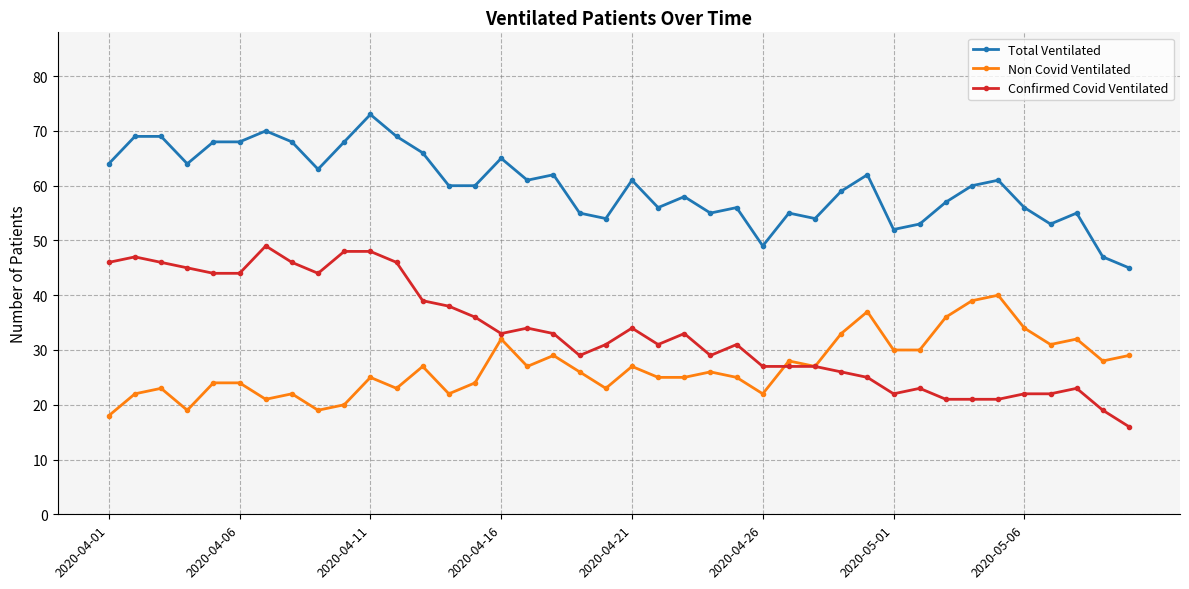

What is the value of the Total Ventilated point at the 15th from the left?

60